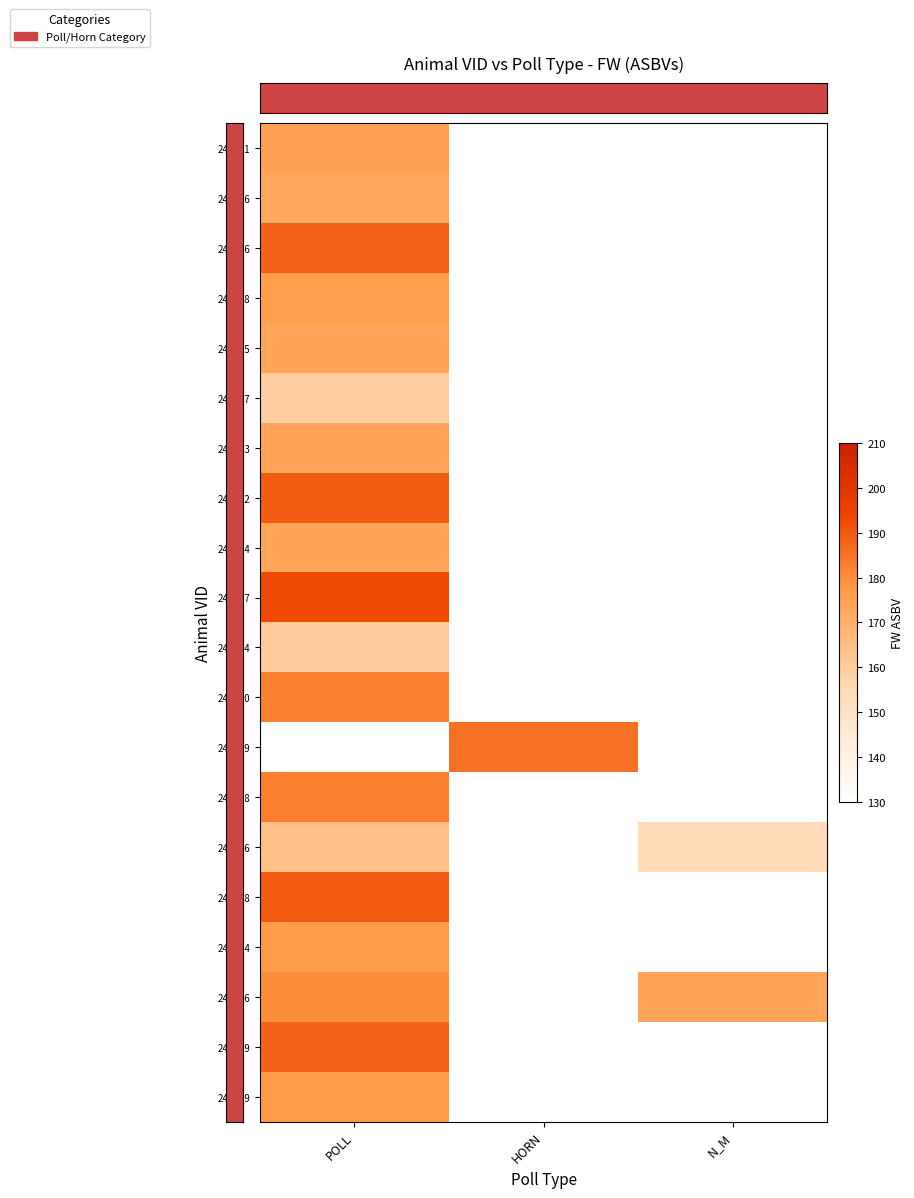

At which category is the sum across all series the highest?

POLL